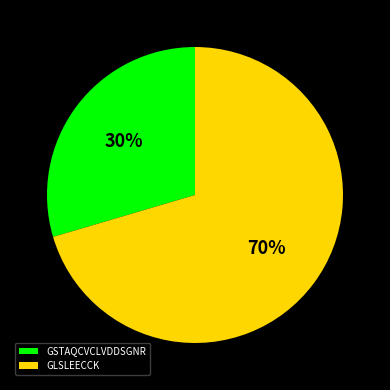

To the nearest percent, what is the combined percentage of GLSLEECCK and GSTAQCVCLVDDSGNR?

100%